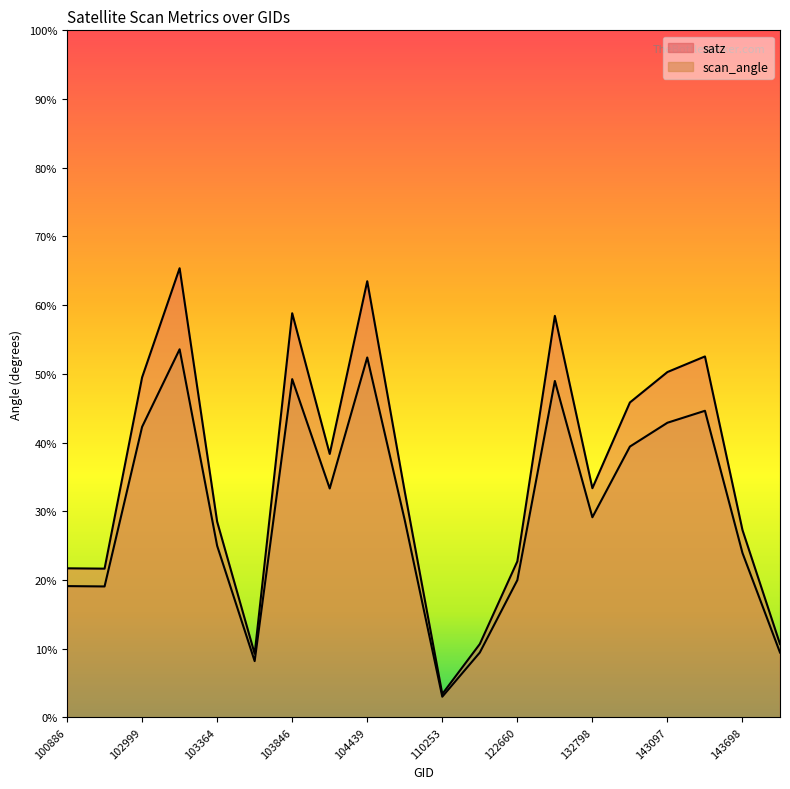

What is the value of the scan_angle point at the 7th from the left?

49.2